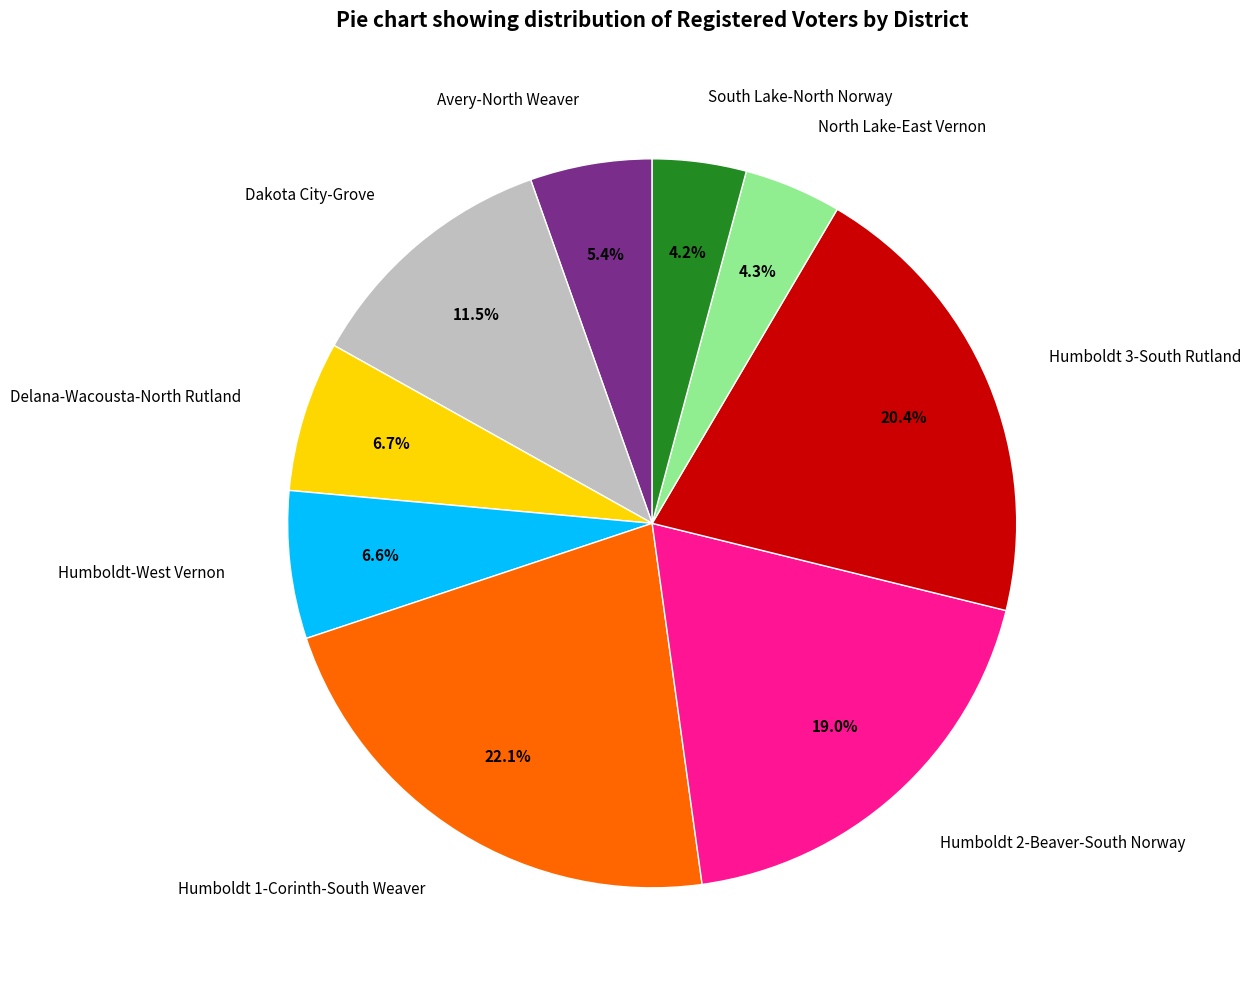

Does any single category account for the majority?

No